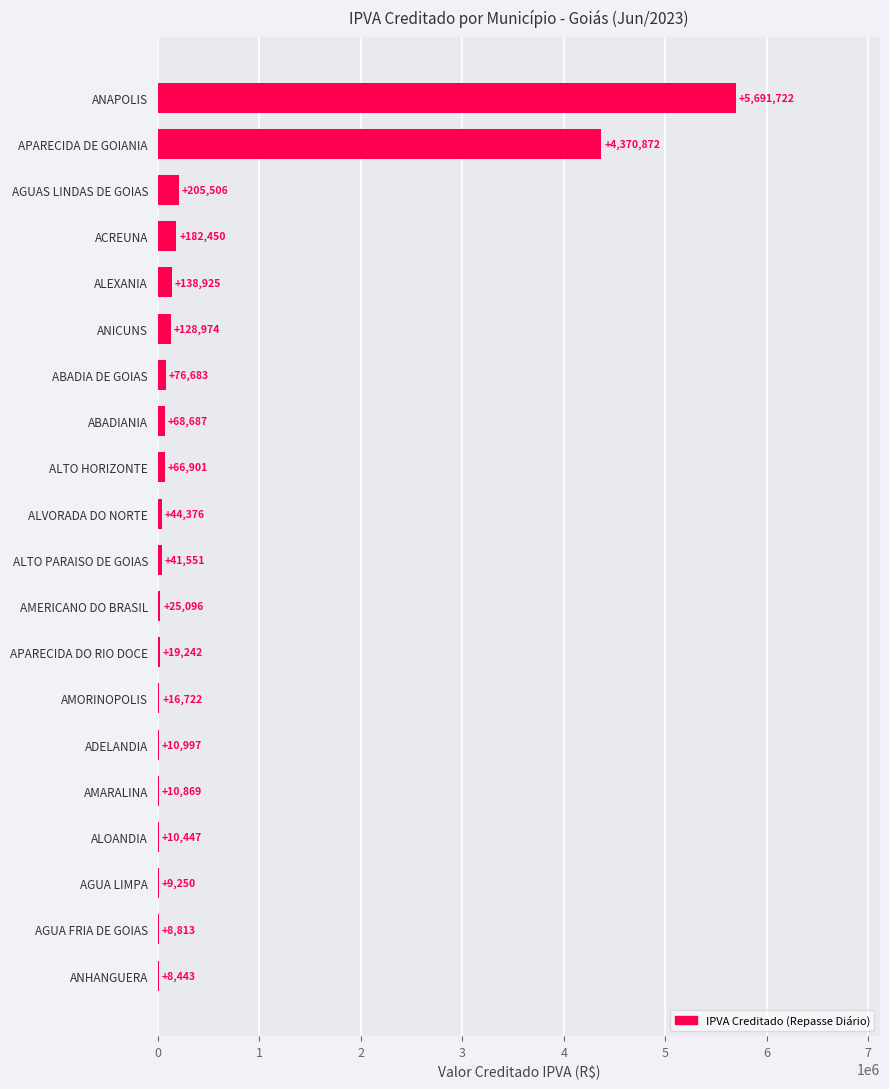

What is the maximum value shown in the chart?

5691721.7